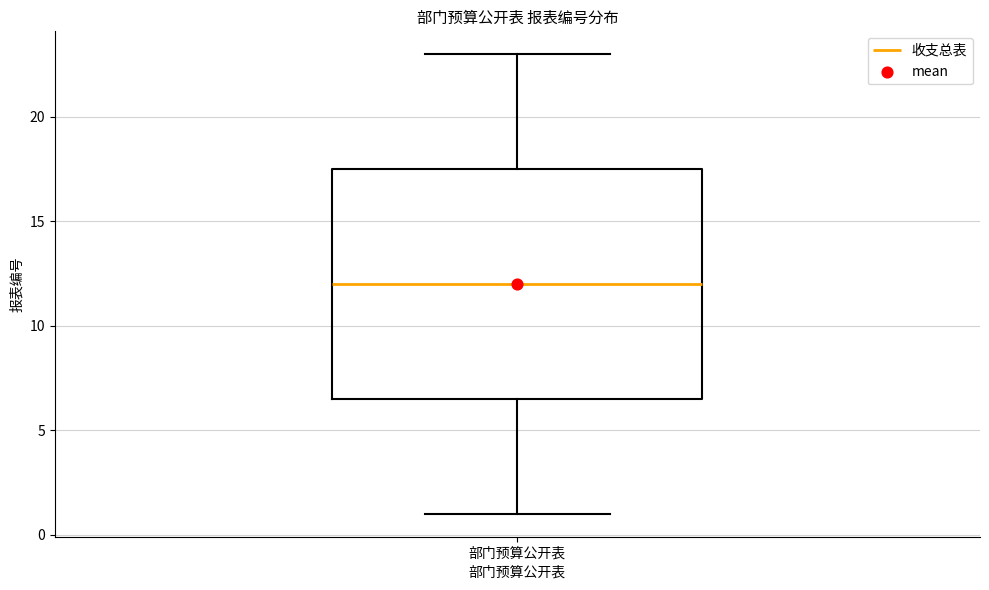

Read this box plot against the y-axis: the position of the median line, the range covered by the box, and the ends of both whiskers. The values are not printed on the chart, so give them approximately, as read against the axis.

median 12.0, box 6.5 to 17.5, whiskers 1.0 to 23.0